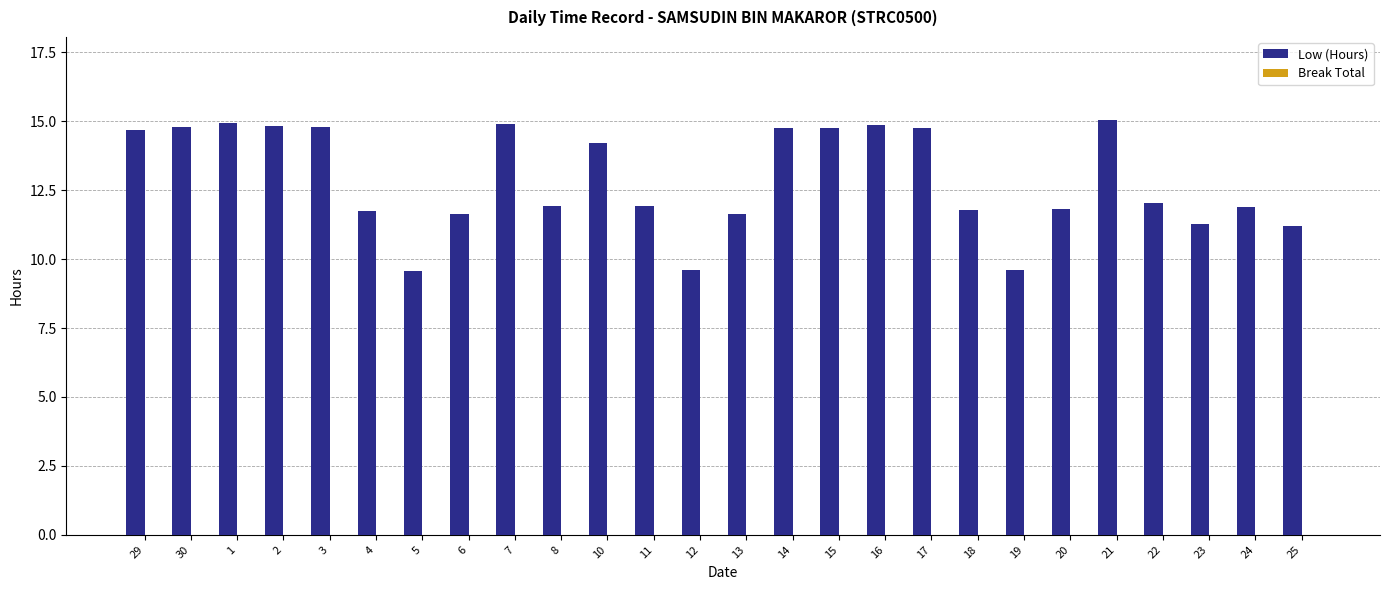

What is the label of the 21st bar from the right?

4